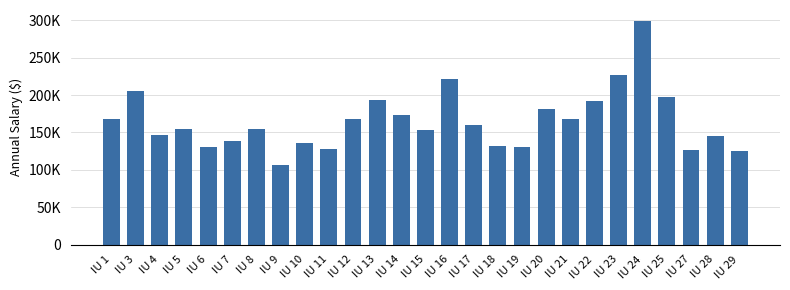

What is the difference between the maximum and second lowest values?

173947